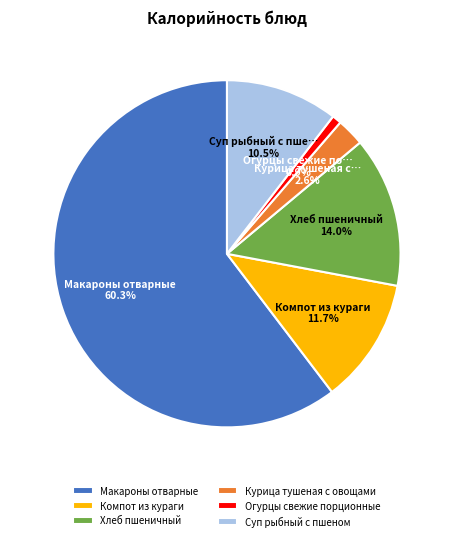

What percentage do Суп рыбный с пшеном and Курица тушеная с овощами together represent?

13.1%